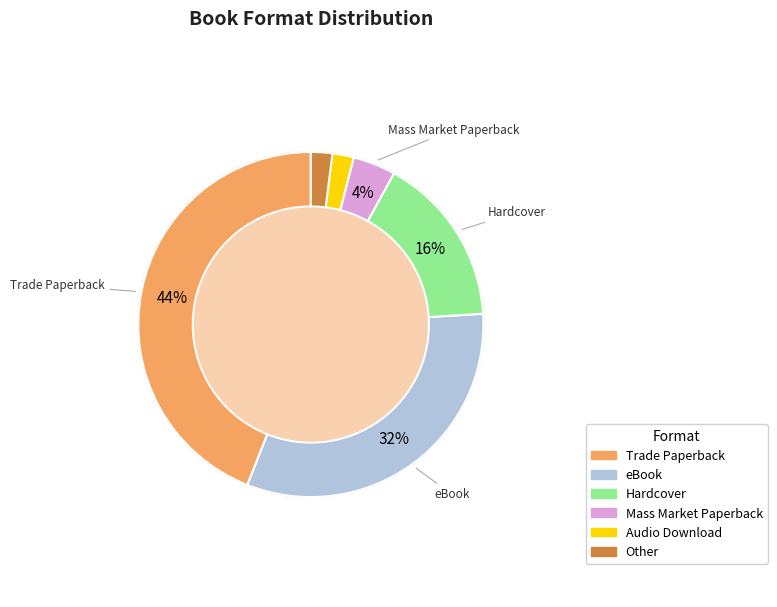

Does any single category account for the majority?

No